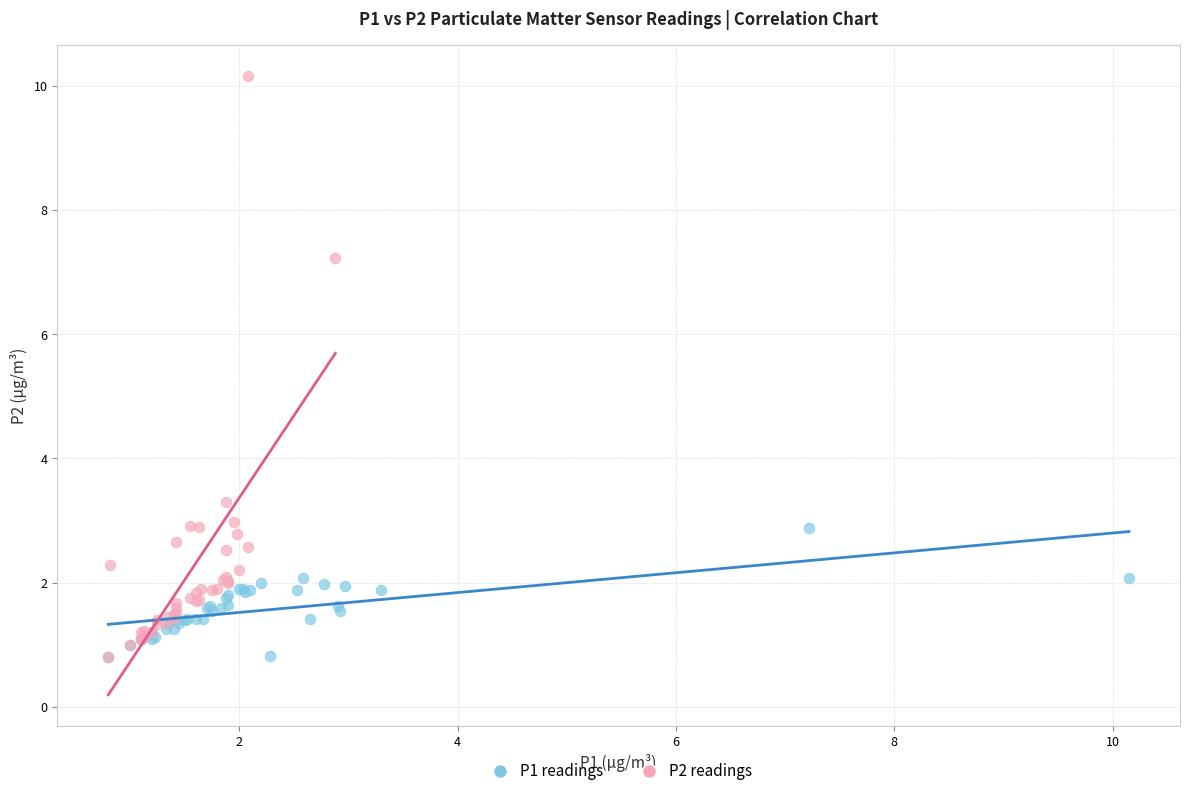

Which series has the largest Y range (max minus min)?

P2 readings